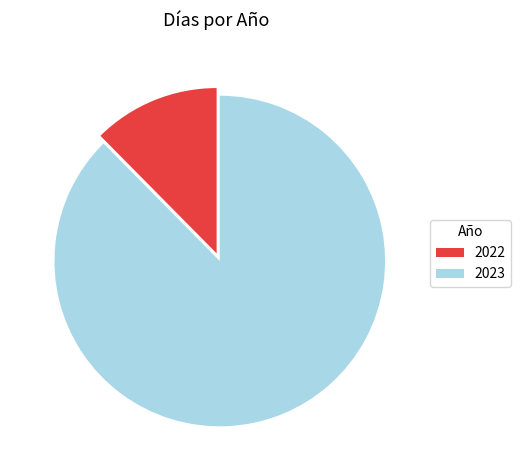

Is it true that 2023 is 88% of the pie?

True